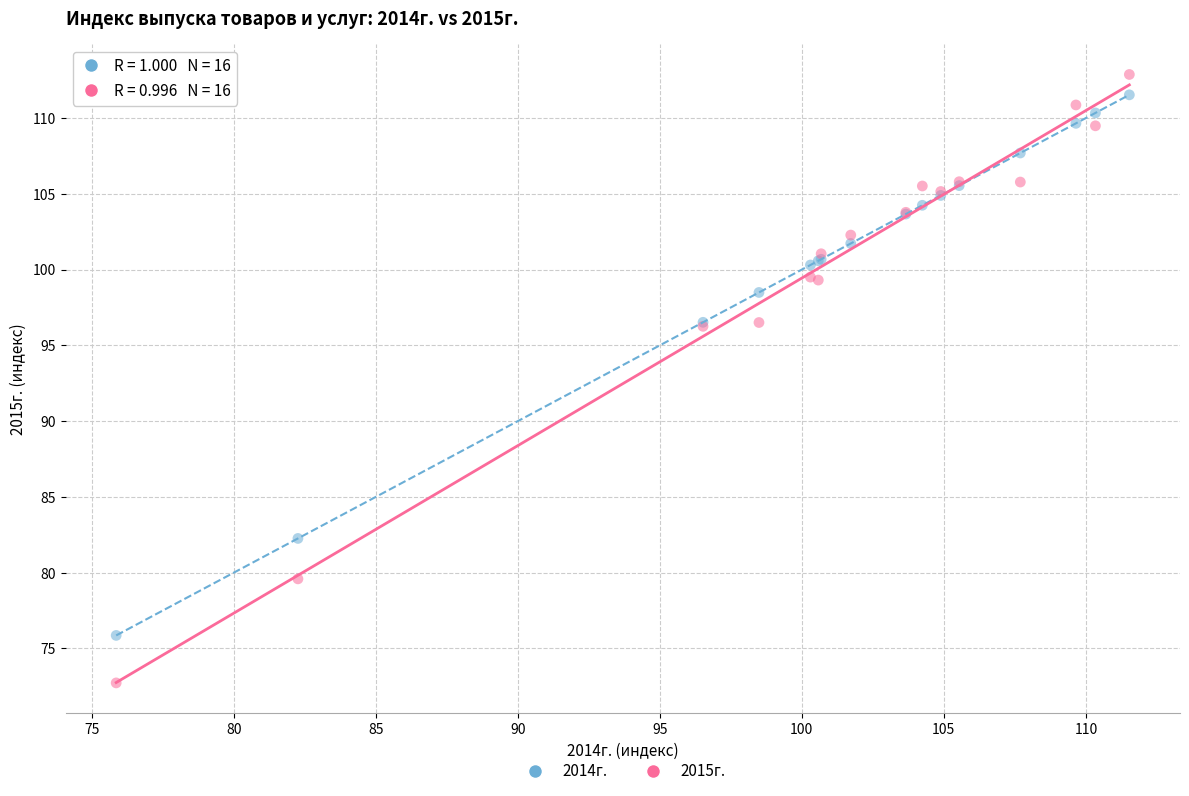

Which series has the widest spread of Y values?

2015г.